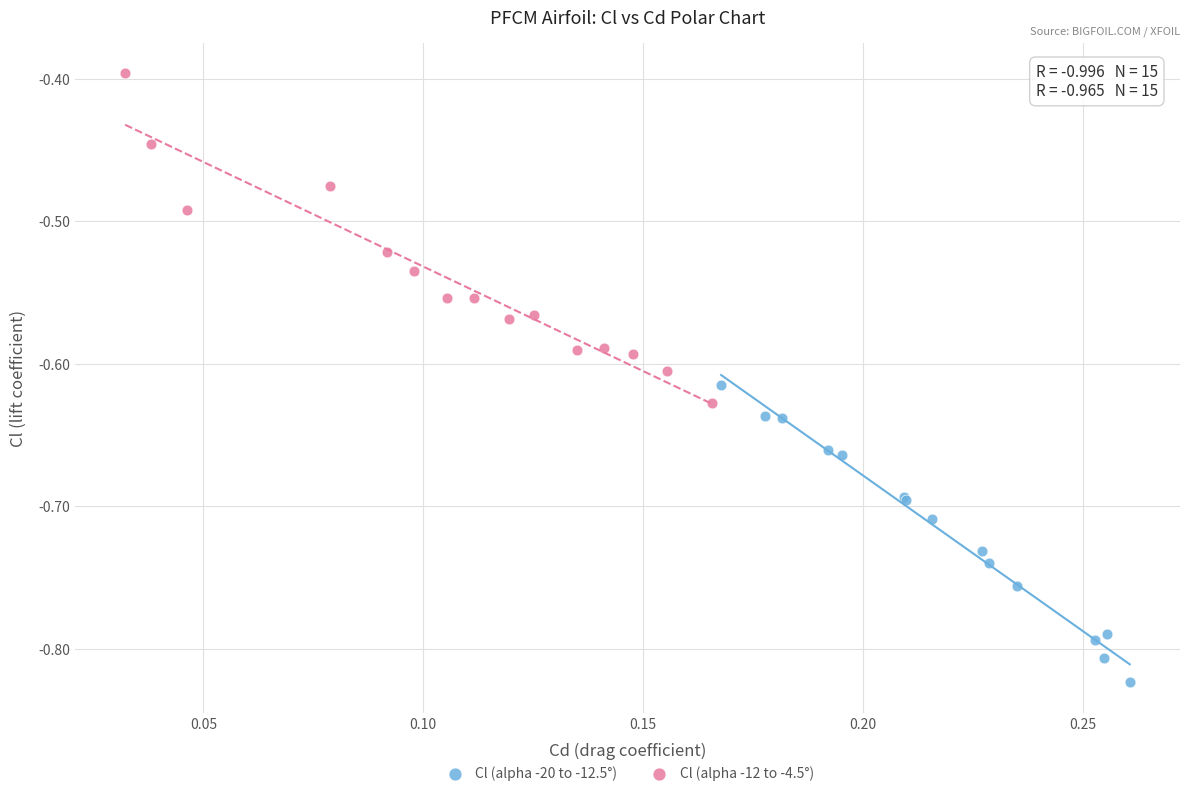

Which series reaches the minimum Y coordinate?

Cl (alpha -20 to -12.5°)